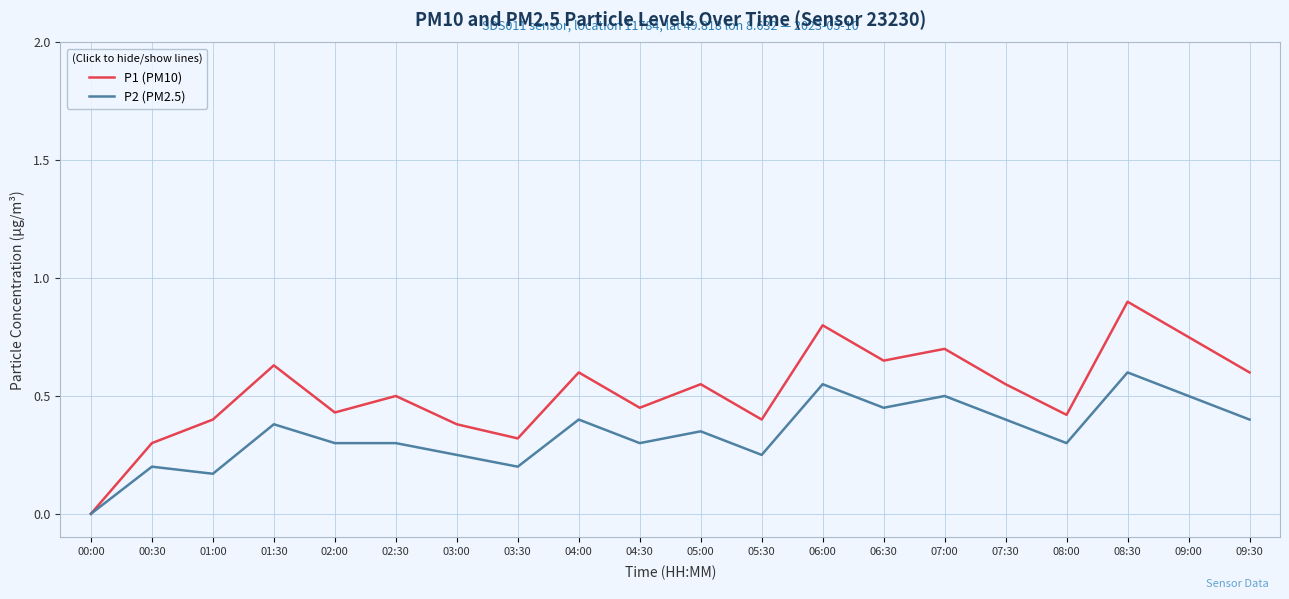

What position from the left is 09:30?

20